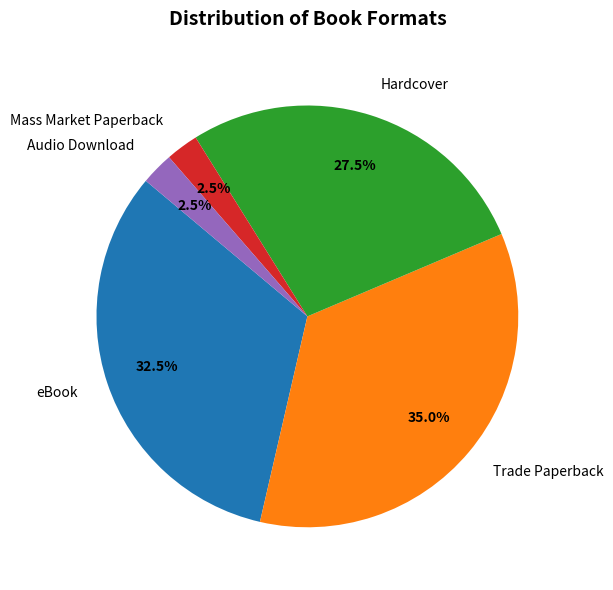

Is there any slice that represents more than half of the pie?

No